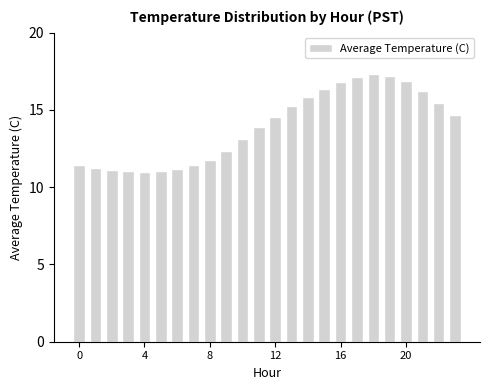

What is the value of the 19th bar from the left?

17.3